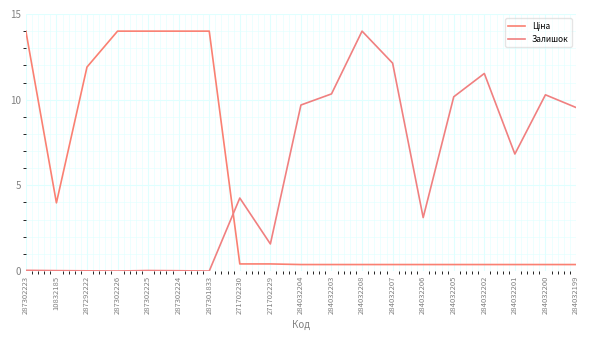

In Ціна, how many points are lower than both neighbors (excluding endpoints)?

1